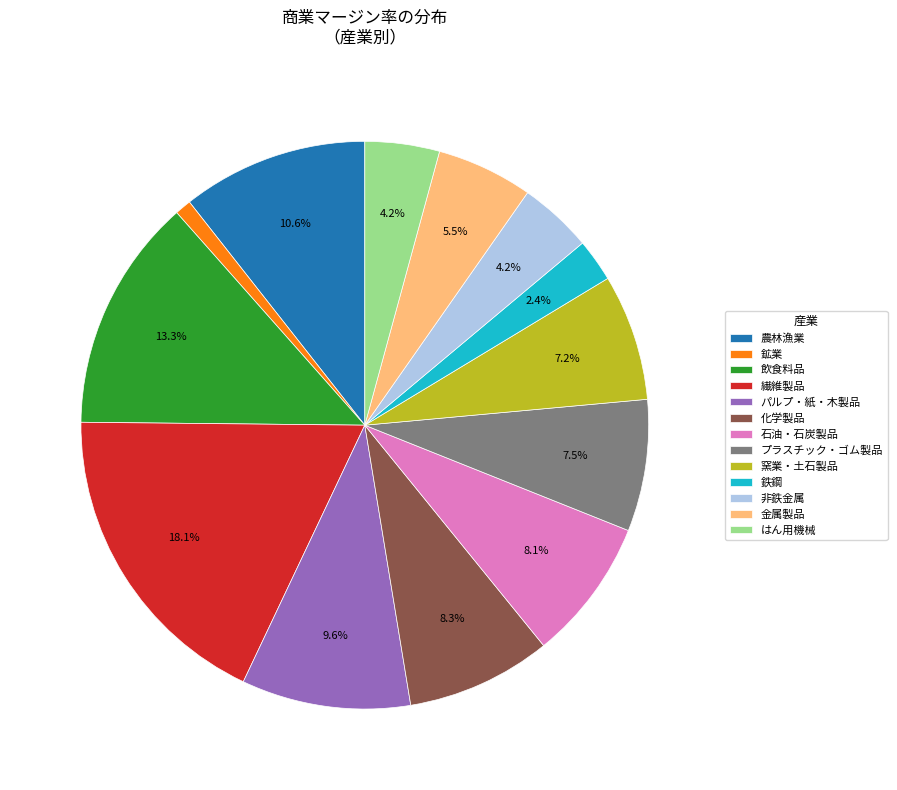

Does 農林漁業 account for over 50% of the chart?

No